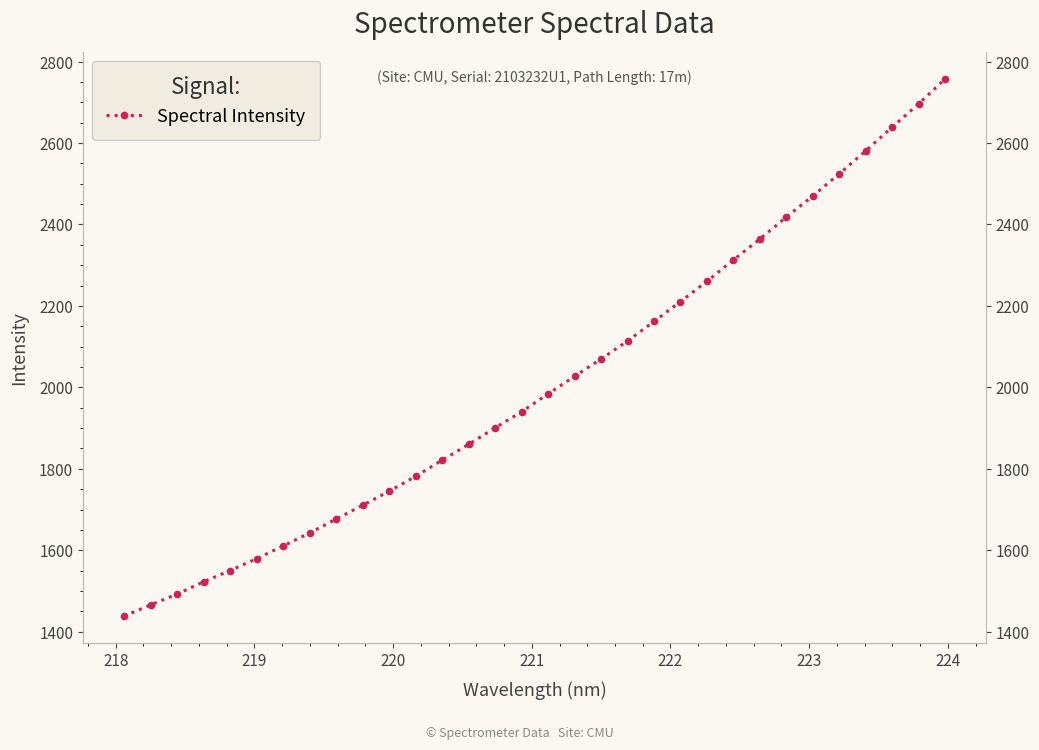

What is the difference between the second highest and minimum values?

1257.6